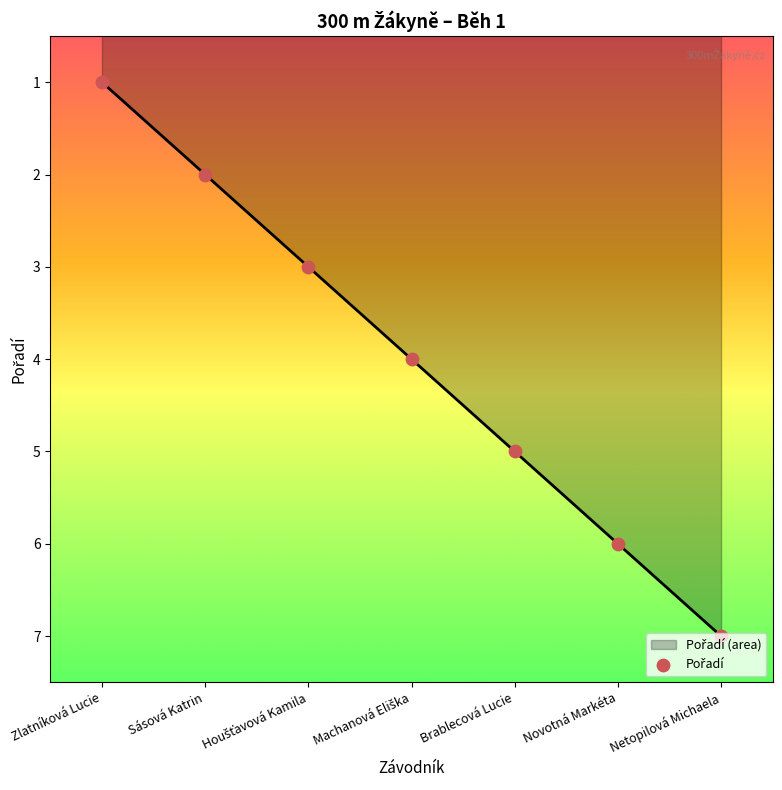

Approximately how many times larger is the value at Zlatníková Lucie compared to Sásová Katrin?

0.5